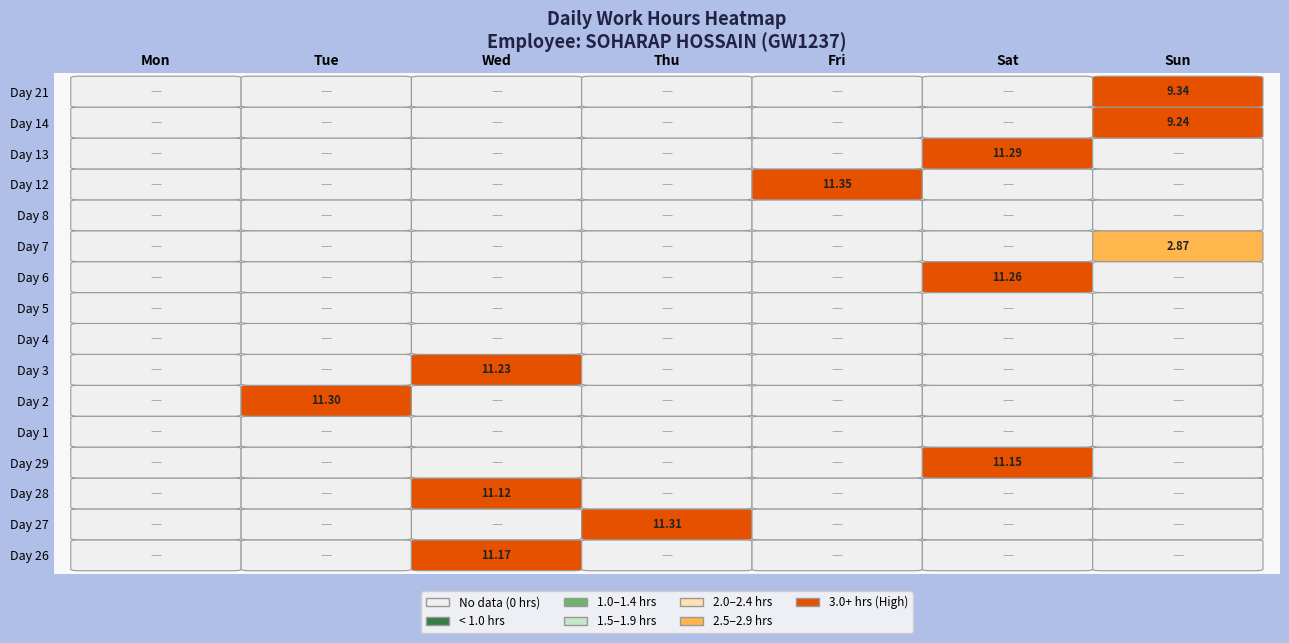

How many positive values does the 21 series have?

1